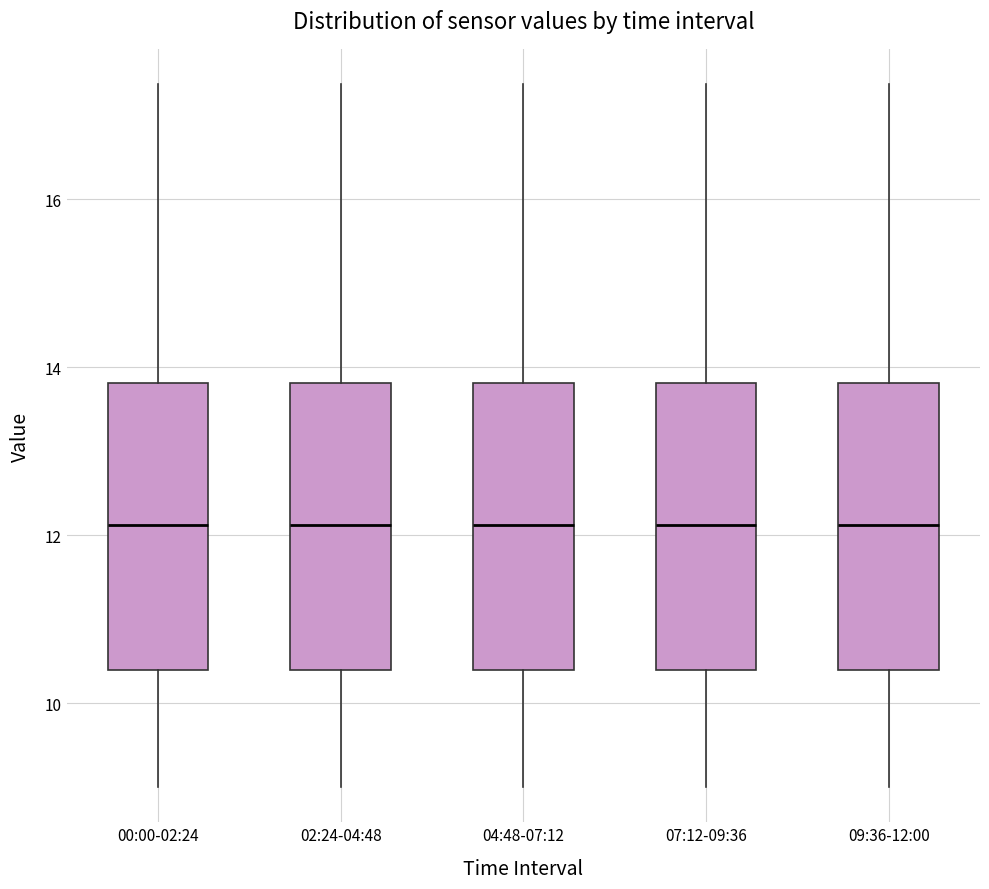

Where is the upper edge of the box for 02:24-04:48 on the y-axis? The values are not printed on the chart, so give them approximately, as read against the axis.

13.8